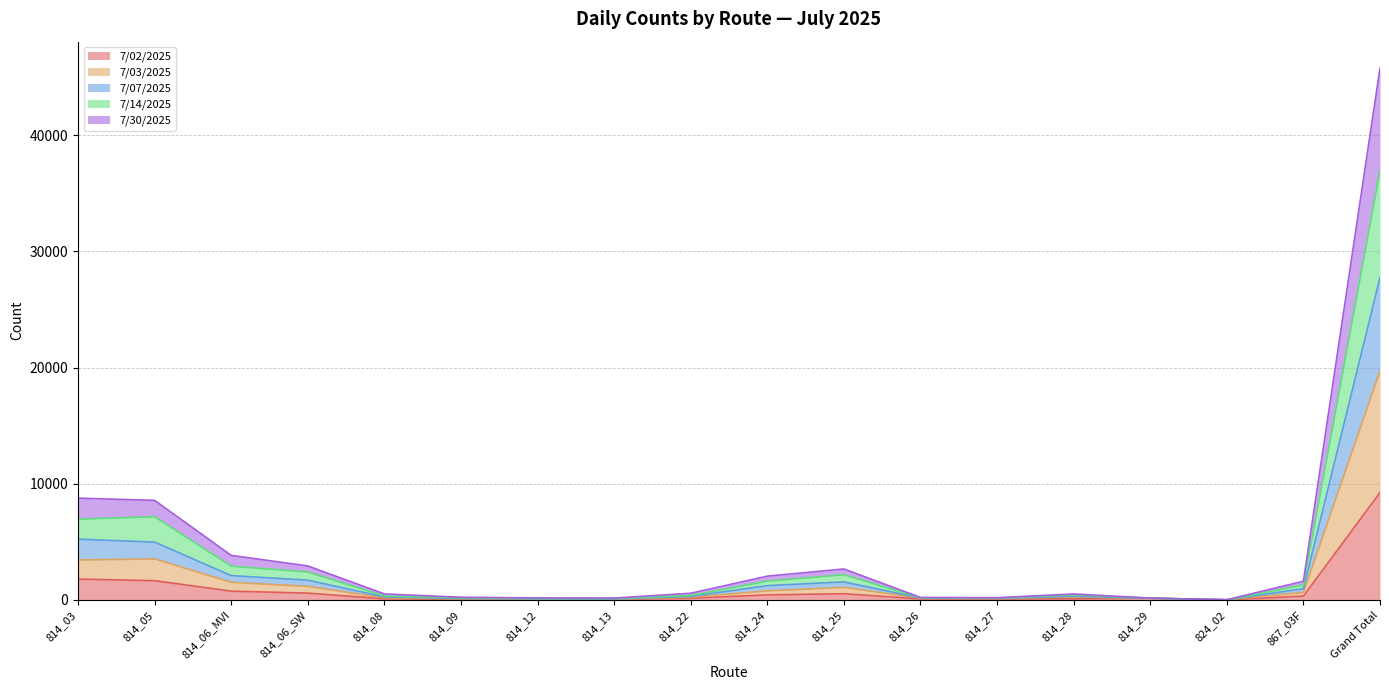

At which label does 7/02/2025 reach its peak?

Grand Total